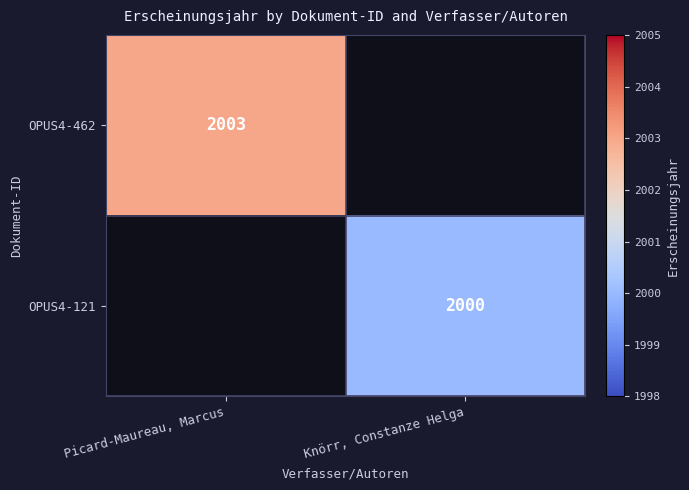

The OPUS4-462 series shows 2003 at Picard-Maureau, Marcus. True or false?

True